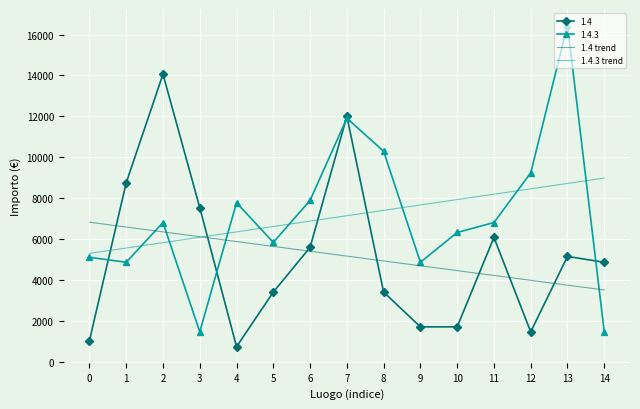

Is it true that 1.4.3 trend equals 1396.7 at 1?

False